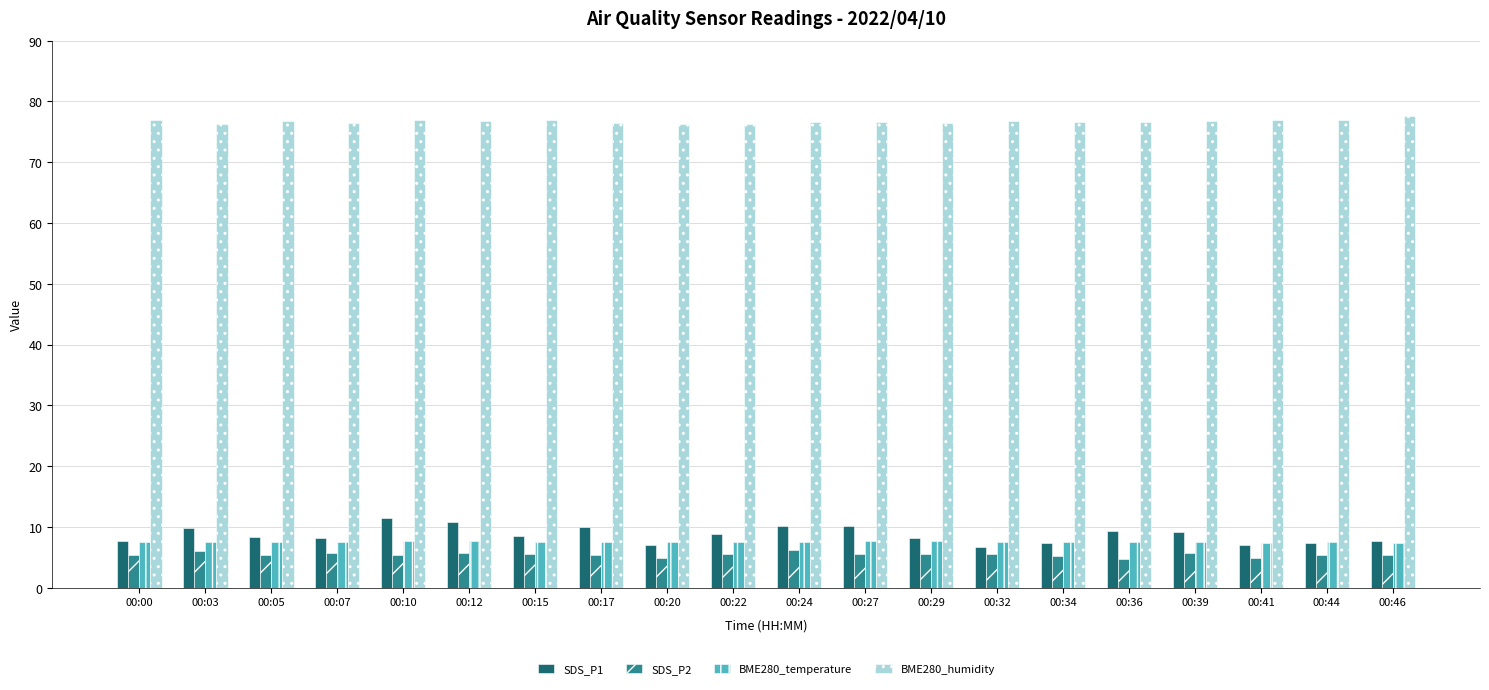

How many data points does each series have?

20